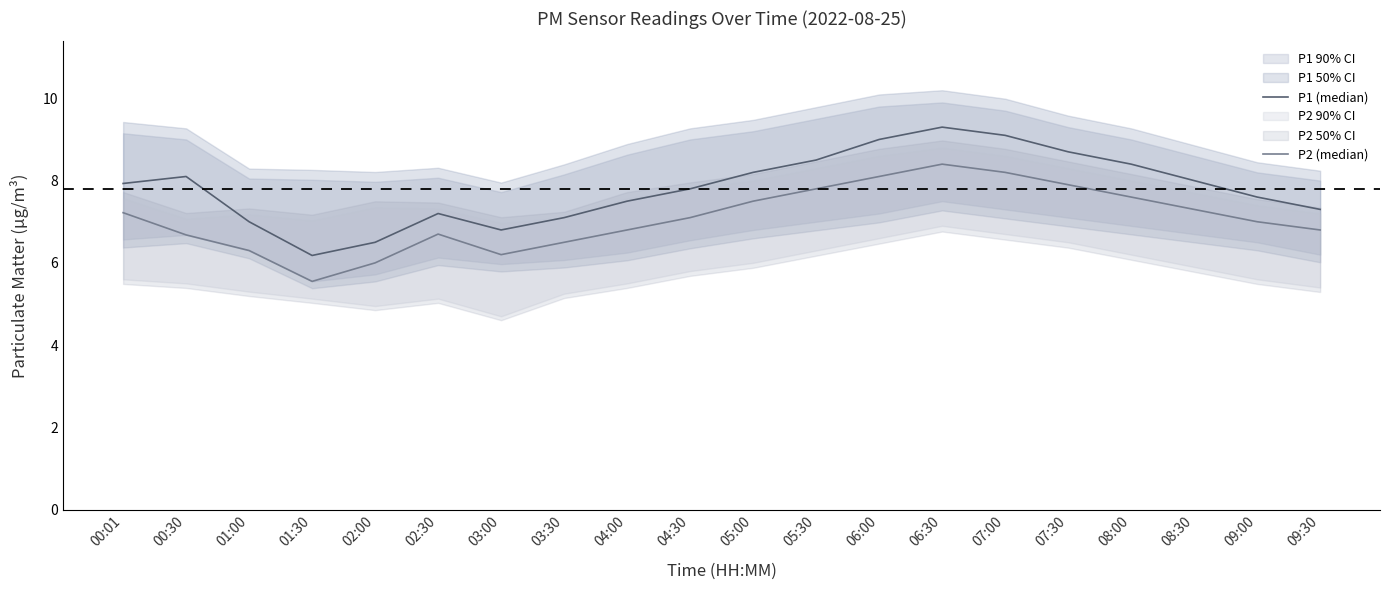

Count the number of categories in the chart.

20